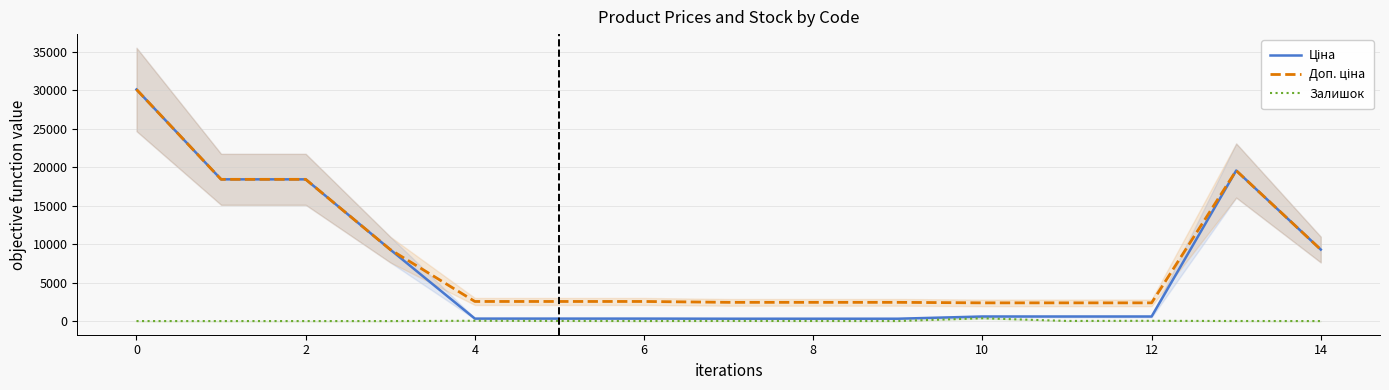

What is the difference between the Залишок values at 8 and 4?

28.0